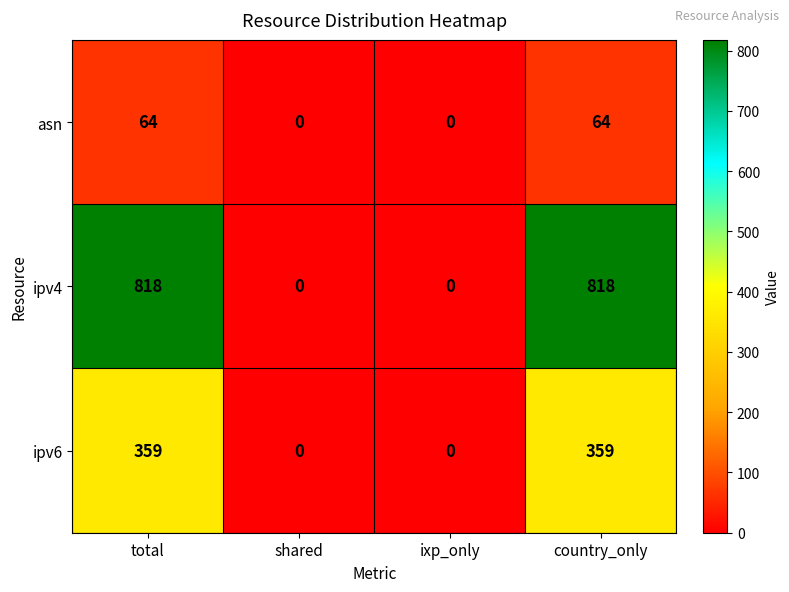

What is the difference between the highest and lowest values at total?

754